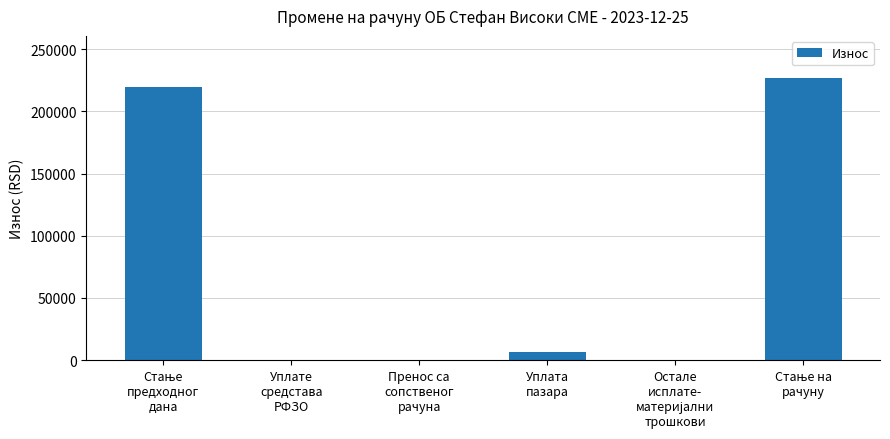

How many categories are shown in the chart?

6